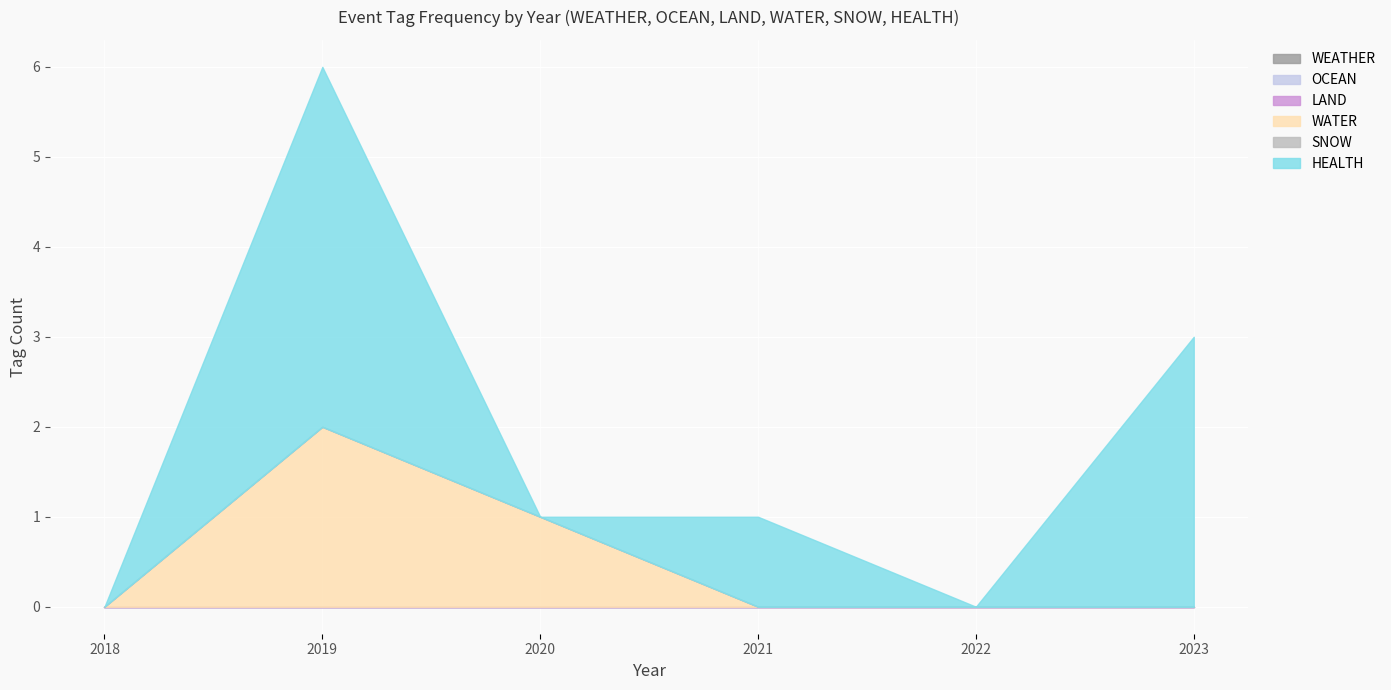

At which category is the sum across all series the highest?

71503D1B